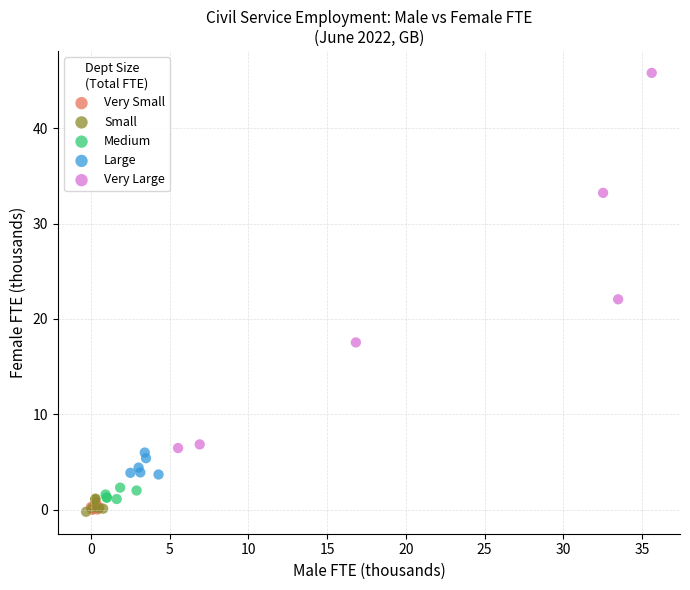

Which series has the largest Y range (max minus min)?

Very Large